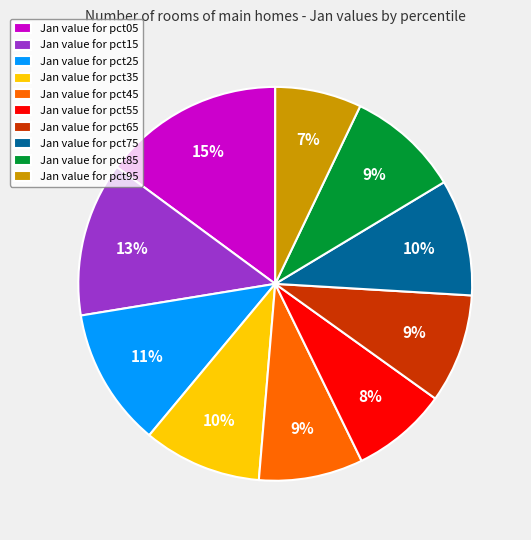

How many slices are in this pie chart?

10